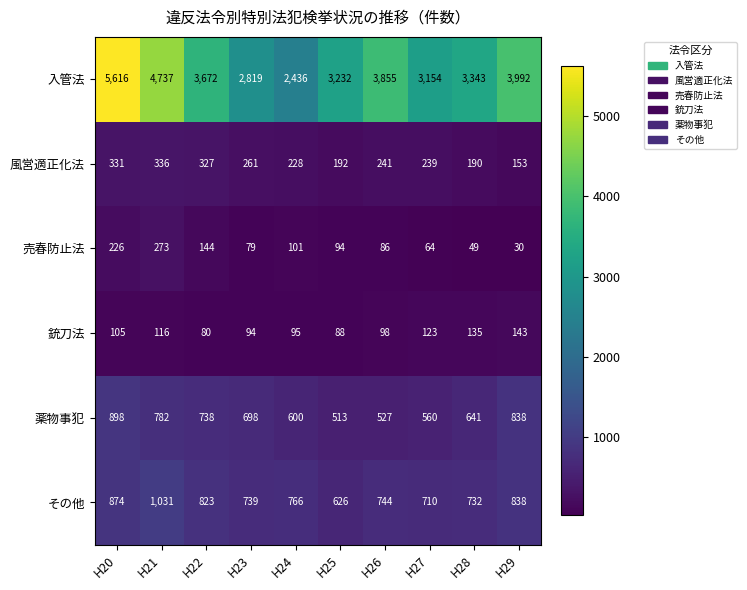

What is the spread (max minus min) of values at H25?

3144